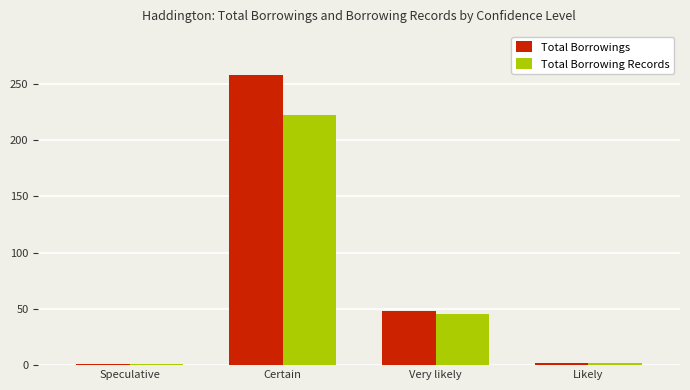

Is the value of Total Borrowings at Speculative greater than the value of Total Borrowing Records at Certain?

No